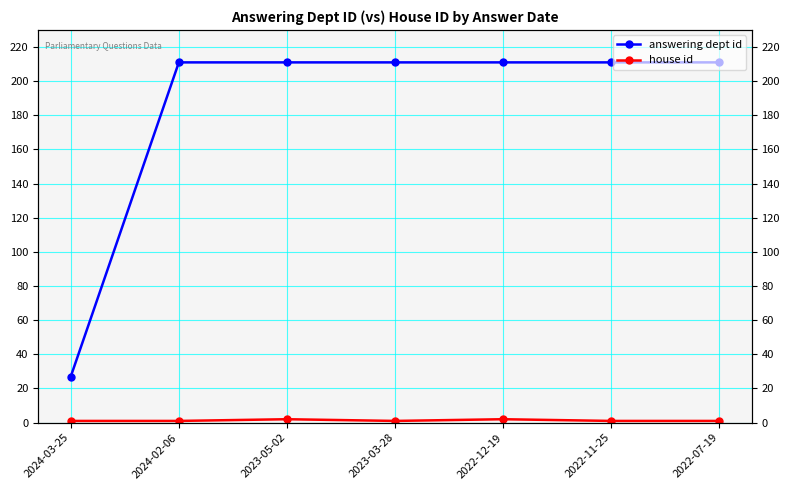

Does the chart display data point markers on the line(s)?

Yes